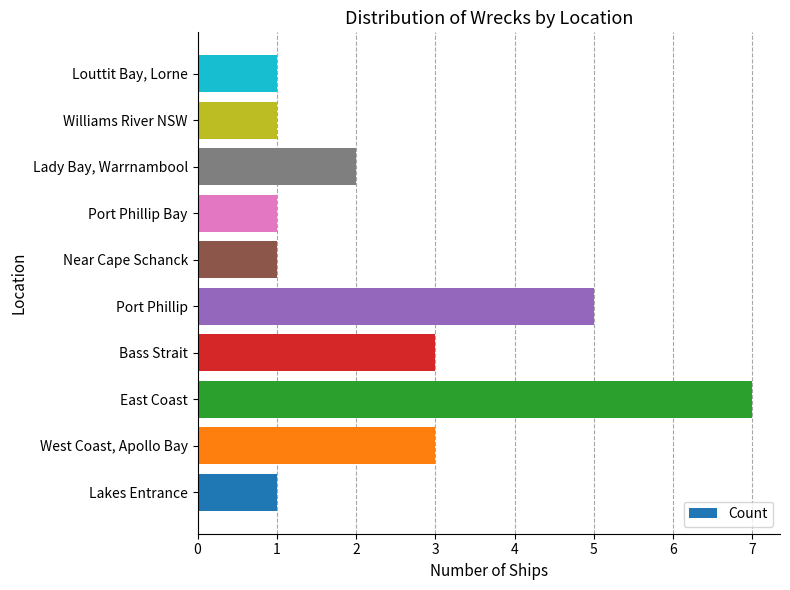

Reading bottom to top, list all the values displayed in this chart.

1	3	7	3	5	1	1	2	1	1